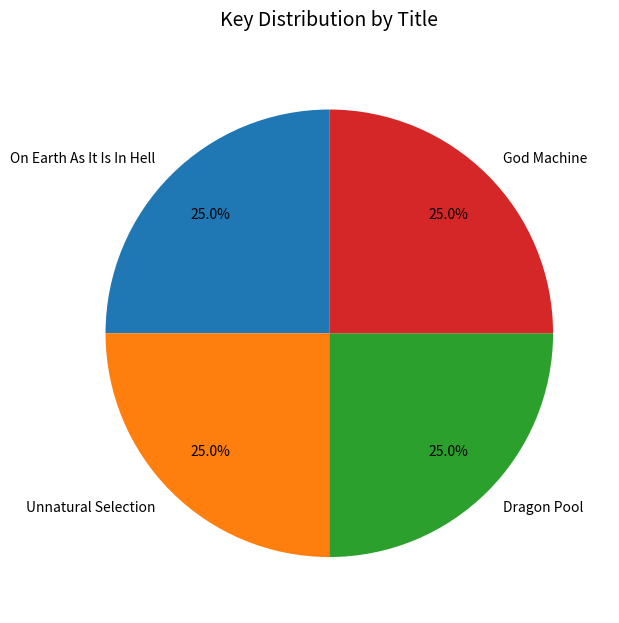

To the nearest percent, what is the average slice percentage?

25%